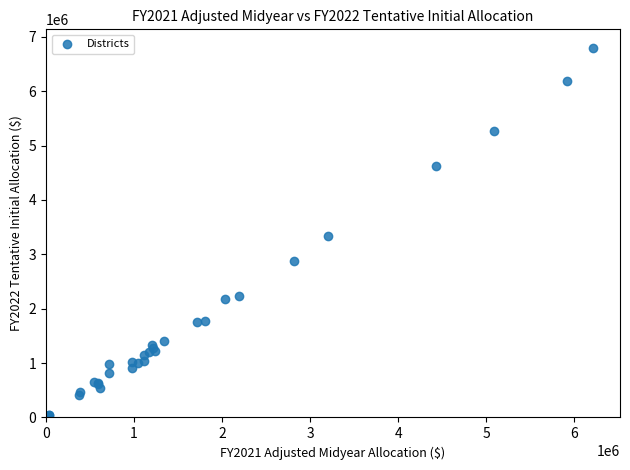

What Y value in the scatter plot is closest to 3403486?

3330046.6